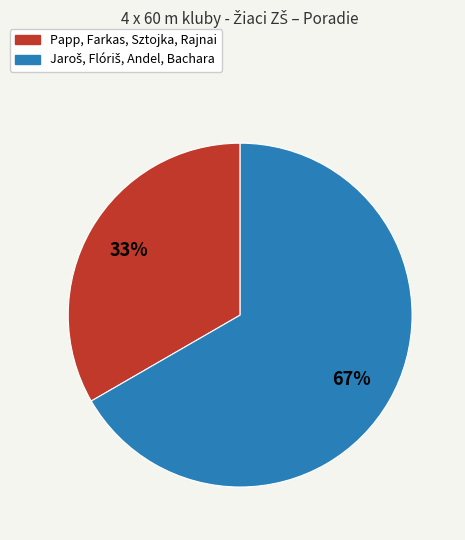

Which category has the smallest portion of the pie?

Papp, Farkas, Sztojka, Rajnai